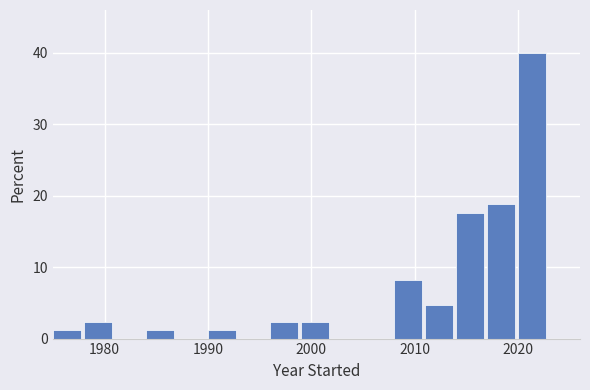

Around what value on the x-axis is the tallest bar? Give the approximate position of its centre, as read against the axis.

2021